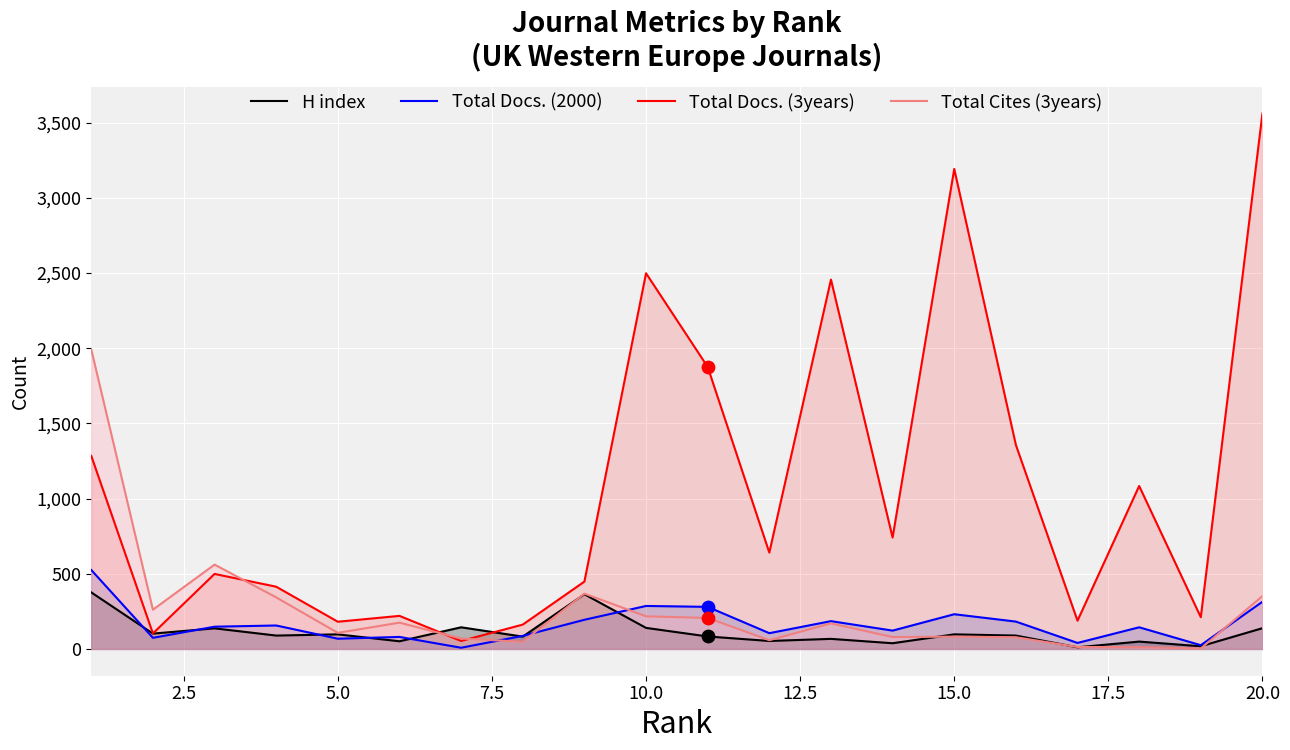

Which series has the widest spread of values?

Total Docs. (3years)